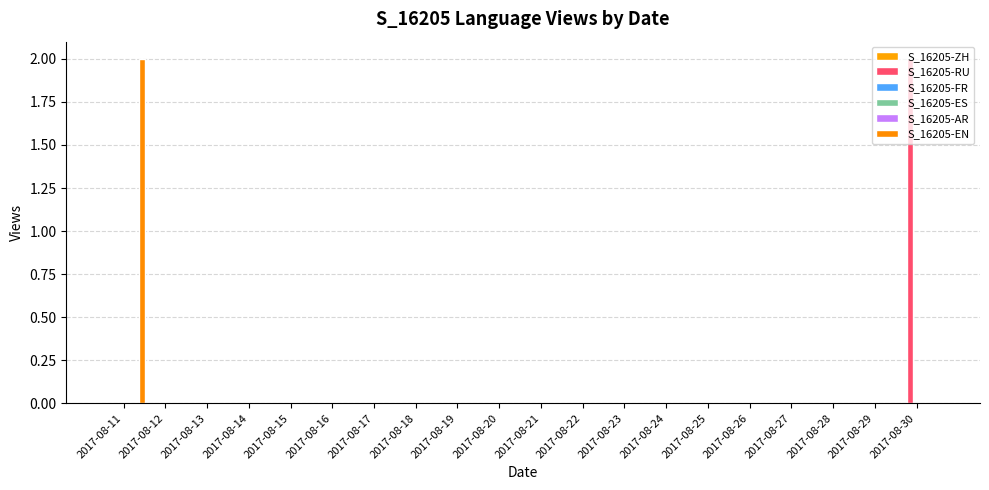

True or false: S_16205-AR has a value of 0 at 2017-08-15.

True